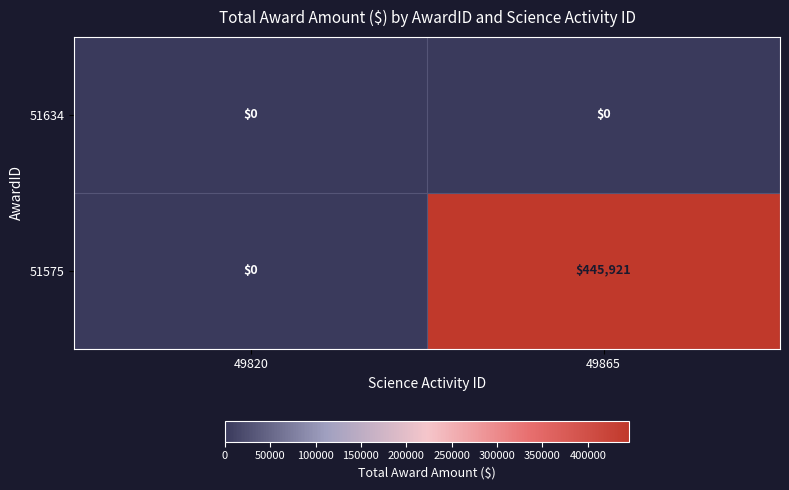

What is the maximum value for 51575?

445921